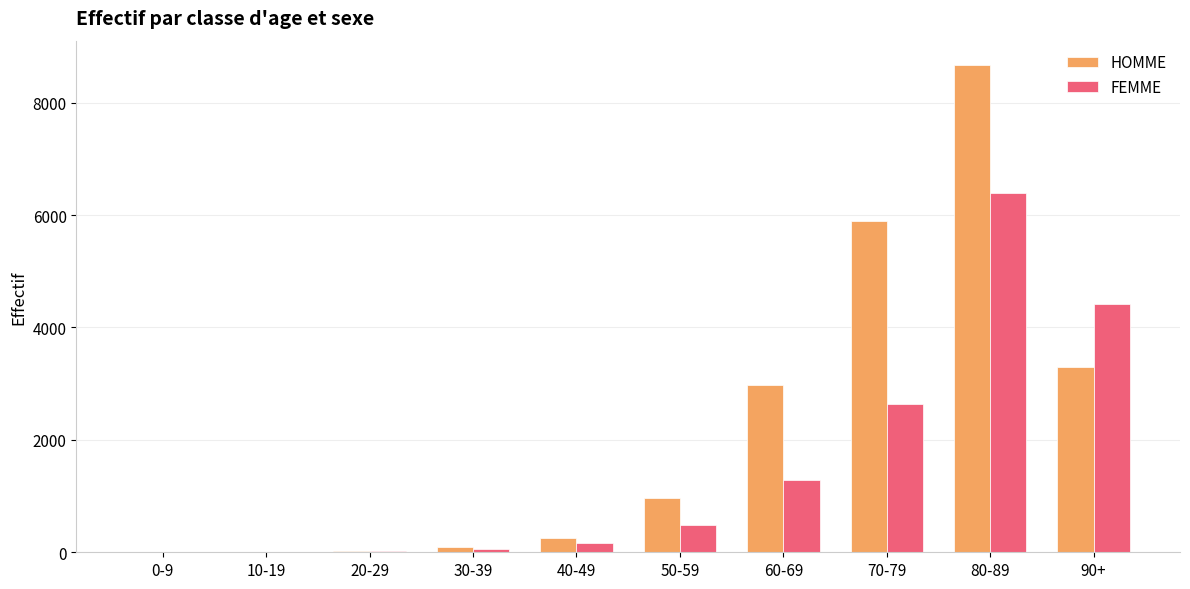

What is the total value across all series at 90+?

7708